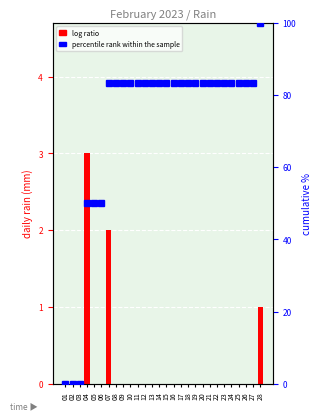

Reading left to right, what are all the values shown in this chart?

log ratio: 0.0	0.0	0.0	3.0	0.0	0.0	2.0	0.0	0.0	0.0	0.0	0.0	0.0	0.0	0.0	0.0	0.0	0.0	0.0	0.0	0.0	0.0	0.0	0.0	0.0	0.0	0.0	1.0
percentile rank within the sample: 0.0	0.0	0.0	50.0	50.0	50.0	83.3	83.3	83.3	83.3	83.3	83.3	83.3	83.3	83.3	83.3	83.3	83.3	83.3	83.3	83.3	83.3	83.3	83.3	83.3	83.3	83.3	100.0